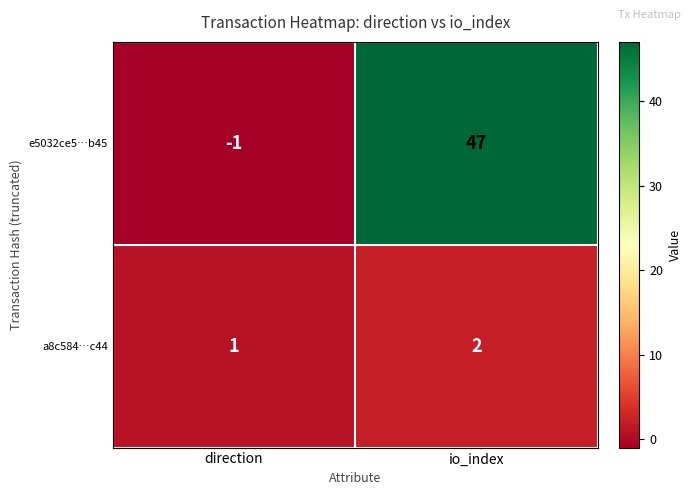

At which category is the sum across all series the highest?

io_index